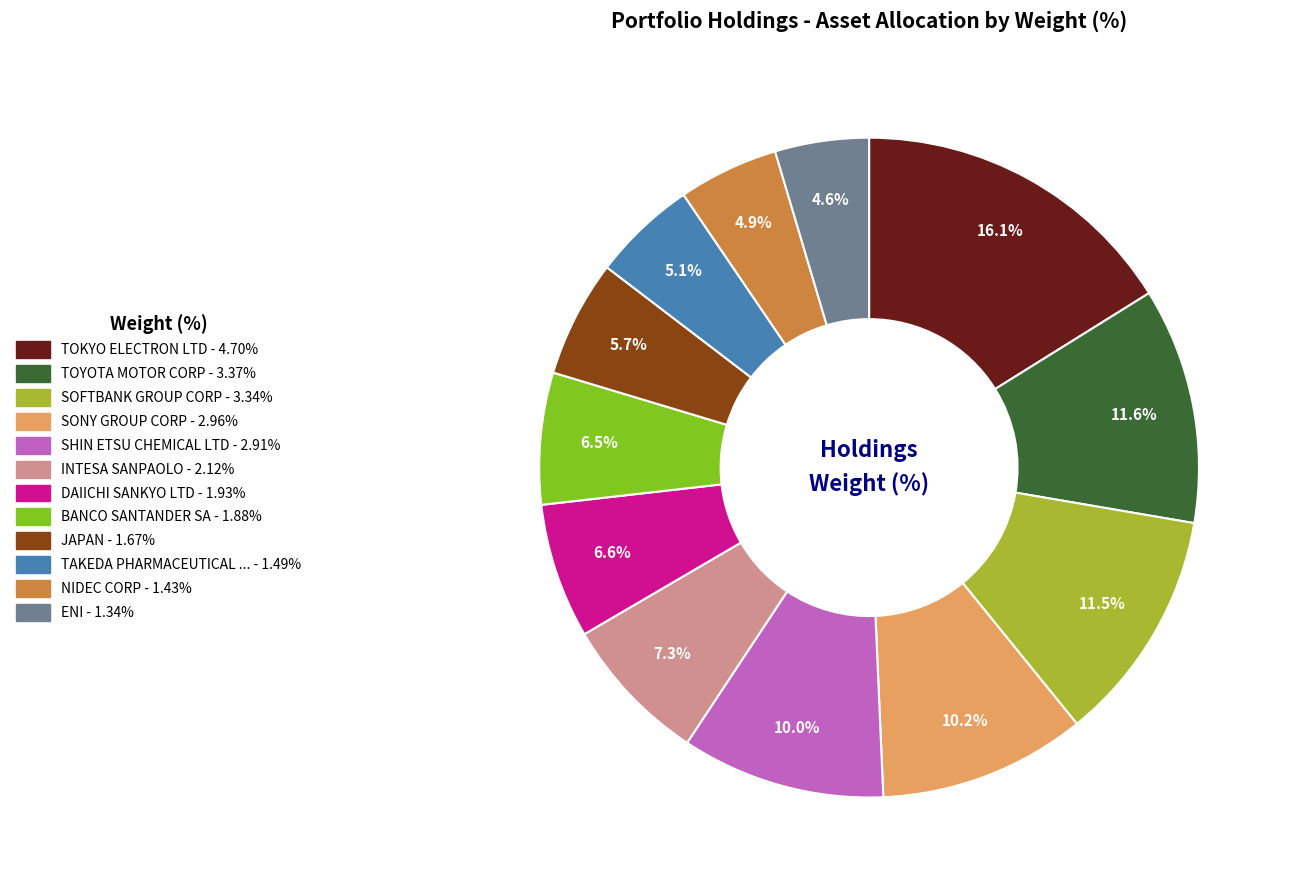

Rank the categories by value from lowest to highest.

ENI, NIDEC CORP, TAKEDA PHARMACEUTICAL LTD, JAPAN, BANCO SANTANDER SA, DAIICHI SANKYO LTD, INTESA SANPAOLO, SHIN ETSU CHEMICAL LTD, SONY GROUP CORP, SOFTBANK GROUP CORP, TOYOTA MOTOR CORP, TOKYO ELECTRON LTD